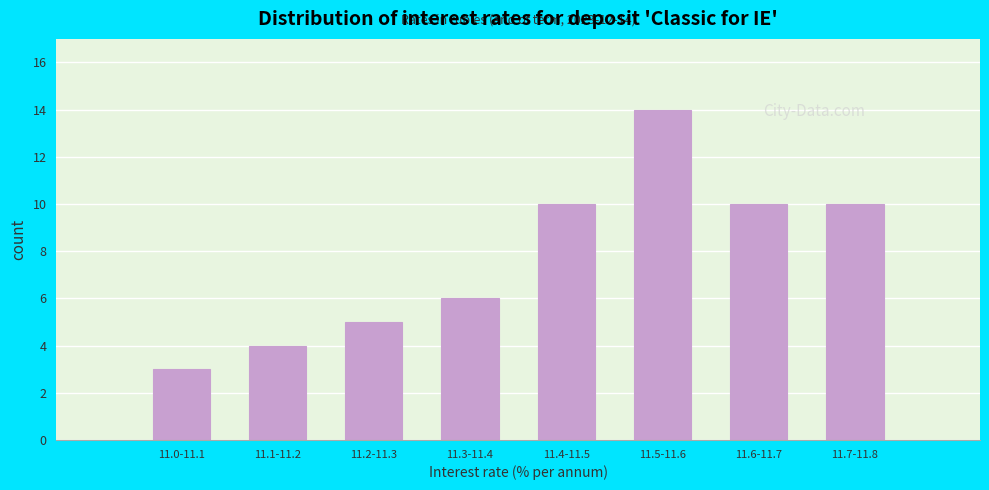

Reading left to right, extract all data points from this chart.

3	4	5	6	10	14	10	10